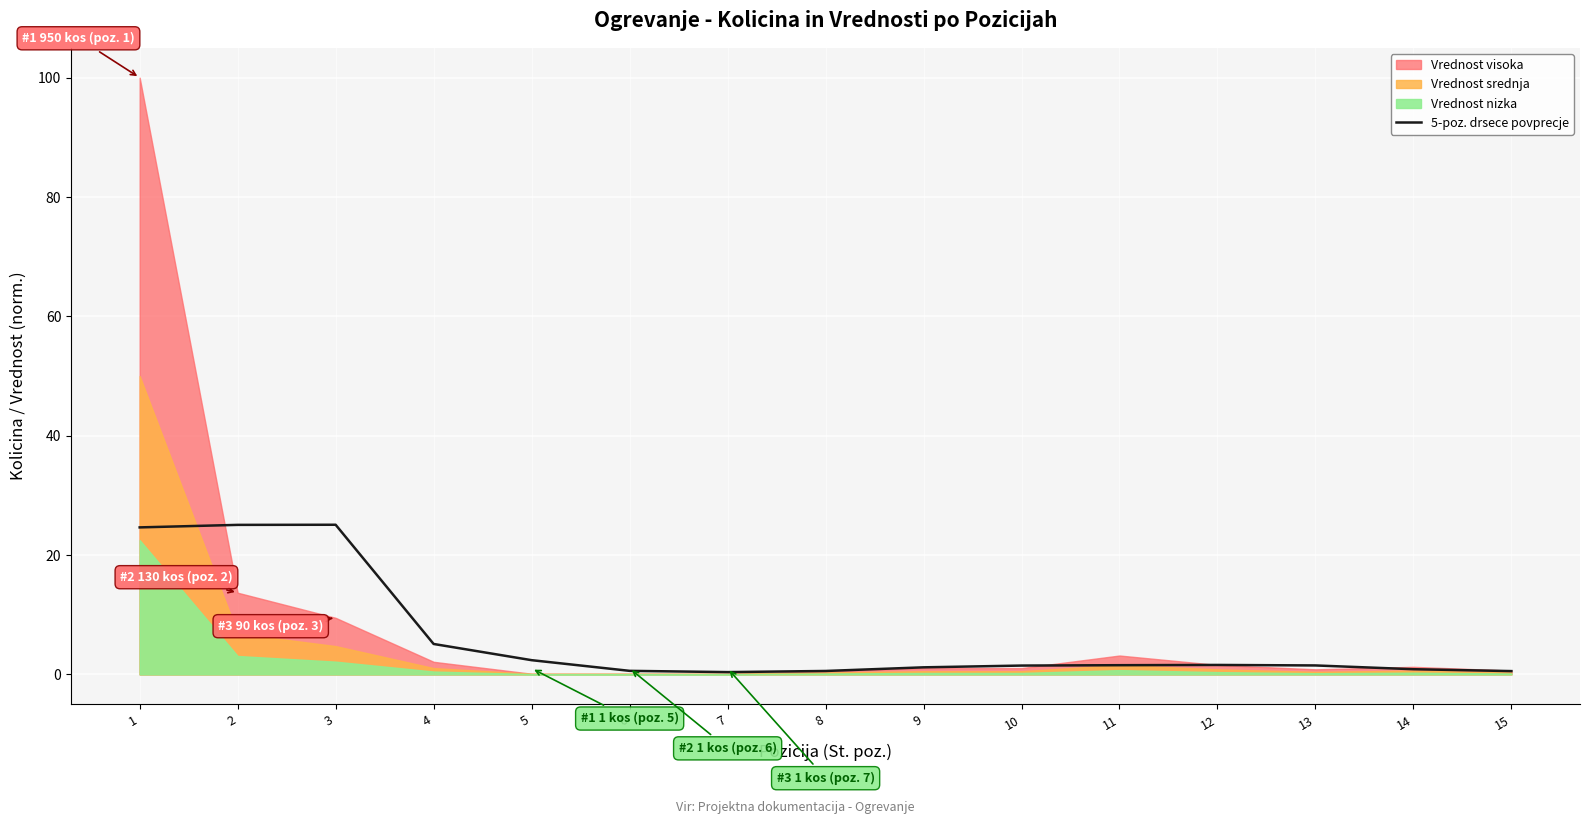

What is the minimum value shown in the chart?

0.4